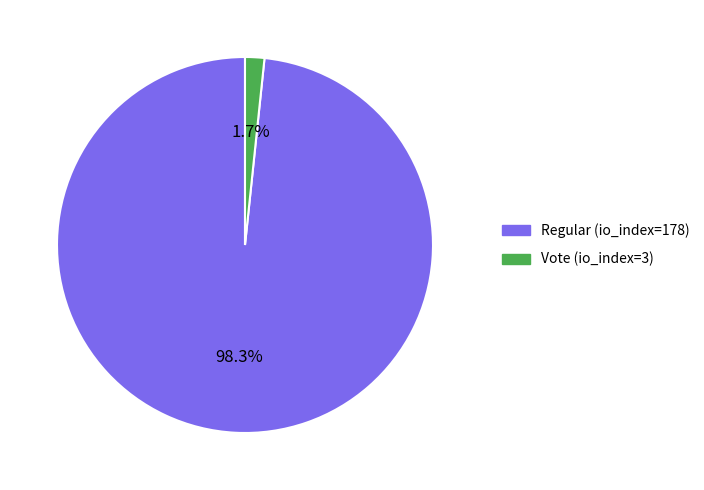

Is there any slice that represents more than half of the pie?

Yes